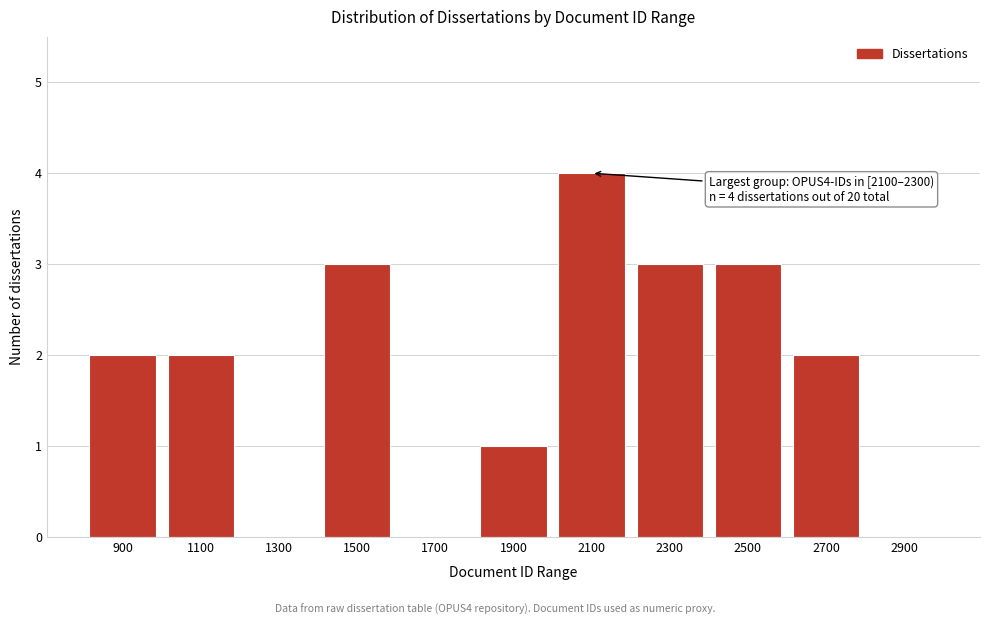

Reading left to right, transcribe all the data shown in this chart.

900=2	1100=2	1300=0	1500=3	1700=0	1900=1	2100=4	2300=3	2500=3	2700=2	2900=0